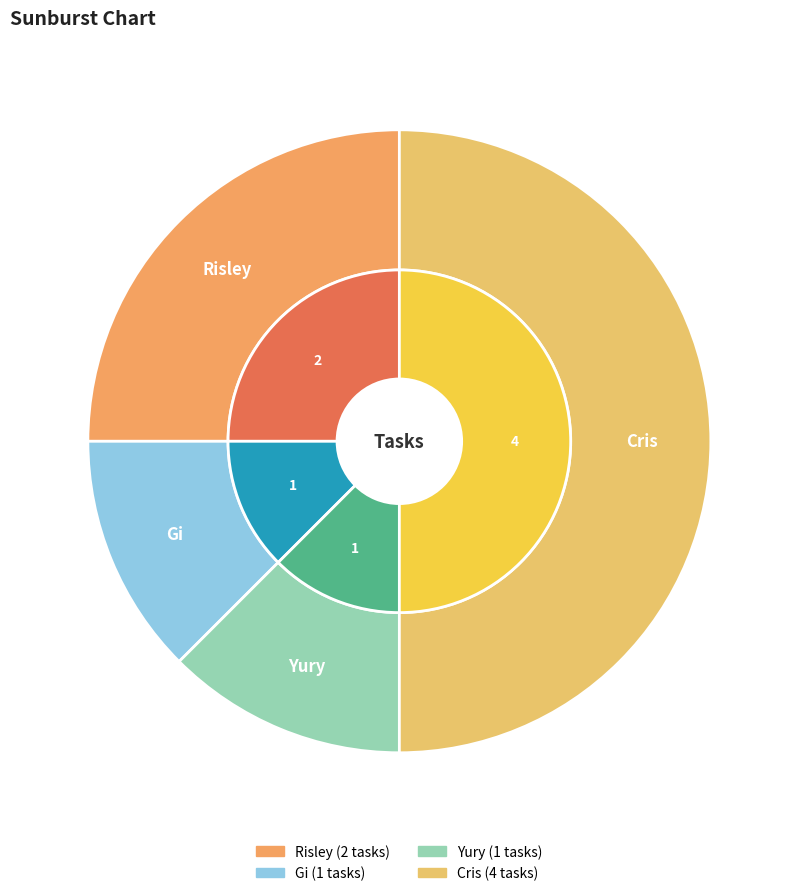

What is the smallest slice in the pie chart?

Gi